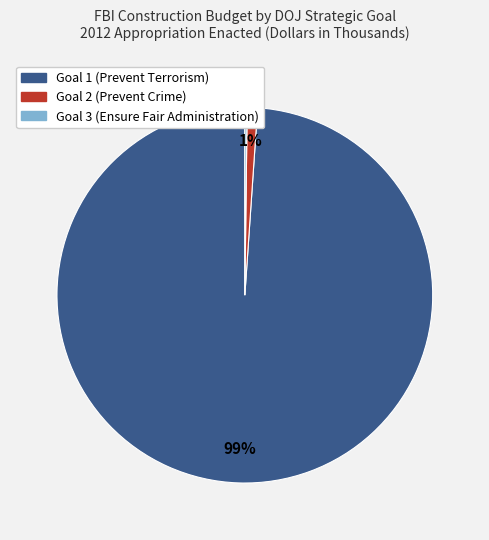

Combined, do Goal 2 (Prevent Crime) and Goal 1 (Prevent Terrorism) account for over 50%?

Yes